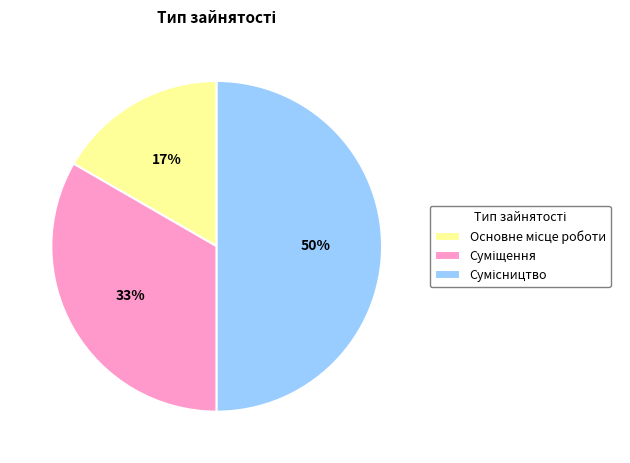

To the nearest percent, what is the difference between the largest and smallest slice percentages?

33%